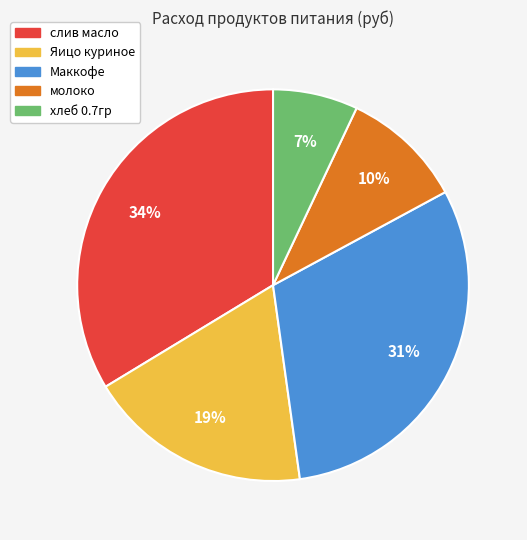

Do хлеб 0.7гр and молоко together represent more than half of the pie?

No